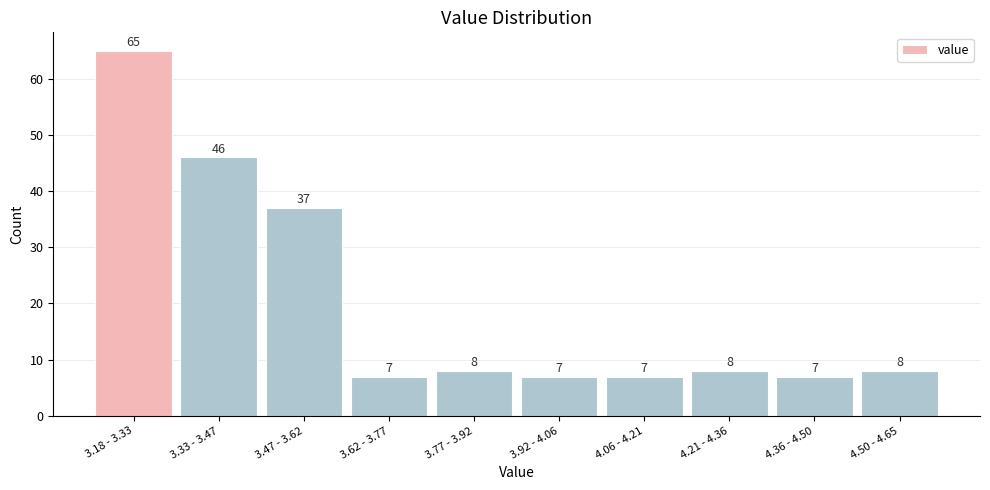

Reading right to left, extract all data points from this chart.

4.50 - 4.65=8	4.36 - 4.50=7	4.21 - 4.36=8	4.06 - 4.21=7	3.92 - 4.06=7	3.77 - 3.92=8	3.62 - 3.77=7	3.47 - 3.62=37	3.33 - 3.47=46	3.18 - 3.33=65